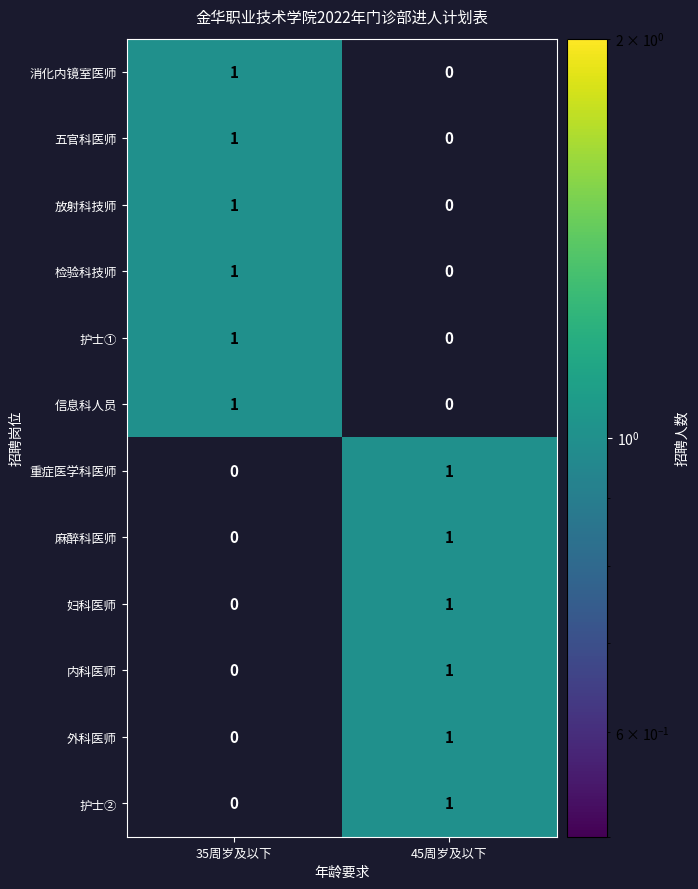

What is the total value across all series at 35周岁及以下?

6